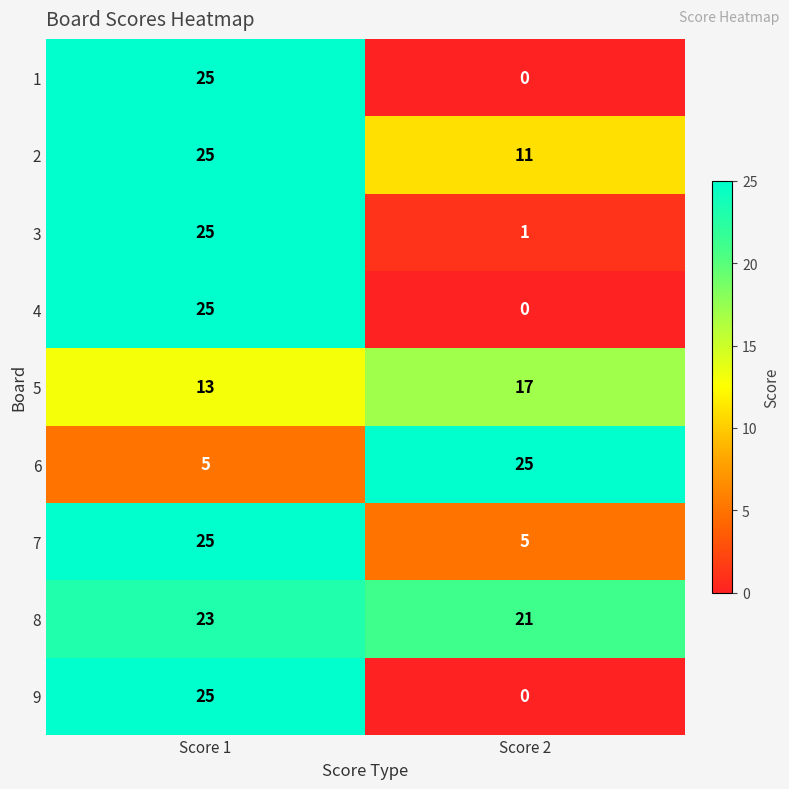

What is the total value across all series at Score 2?

80